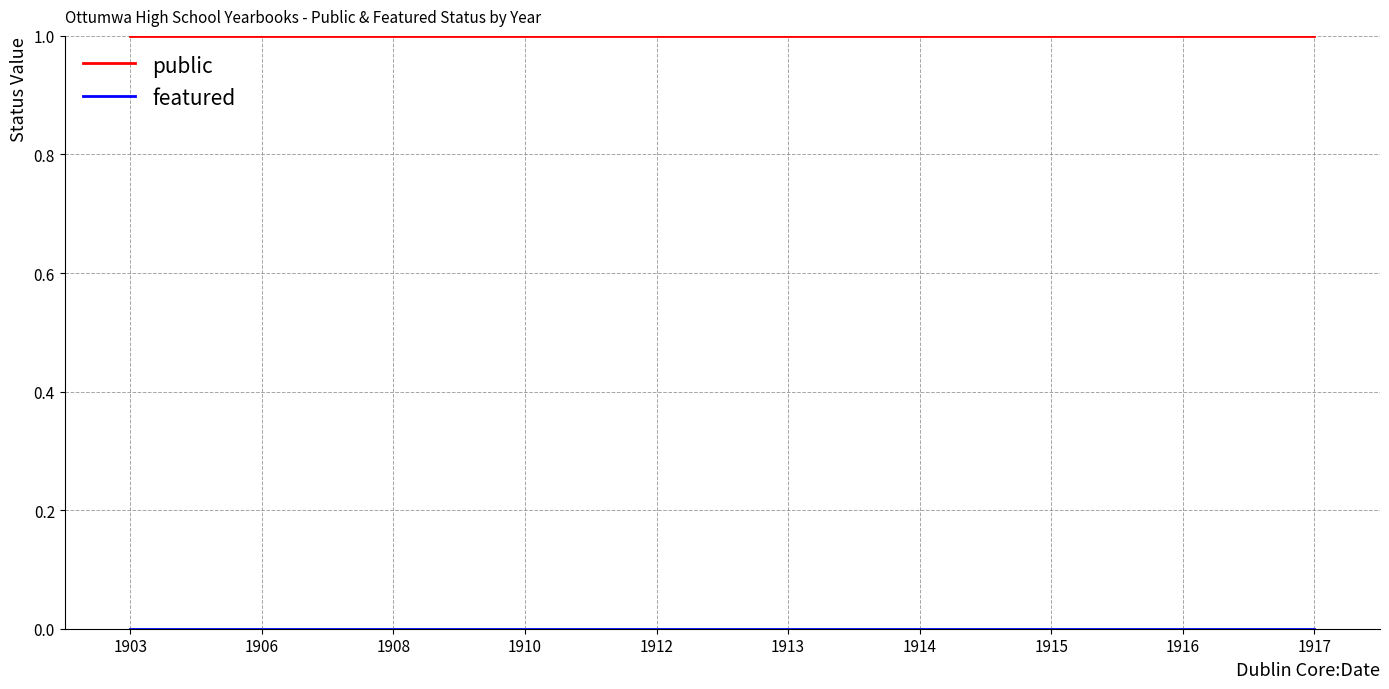

The value of public at 1917 is 1. True or false?

True